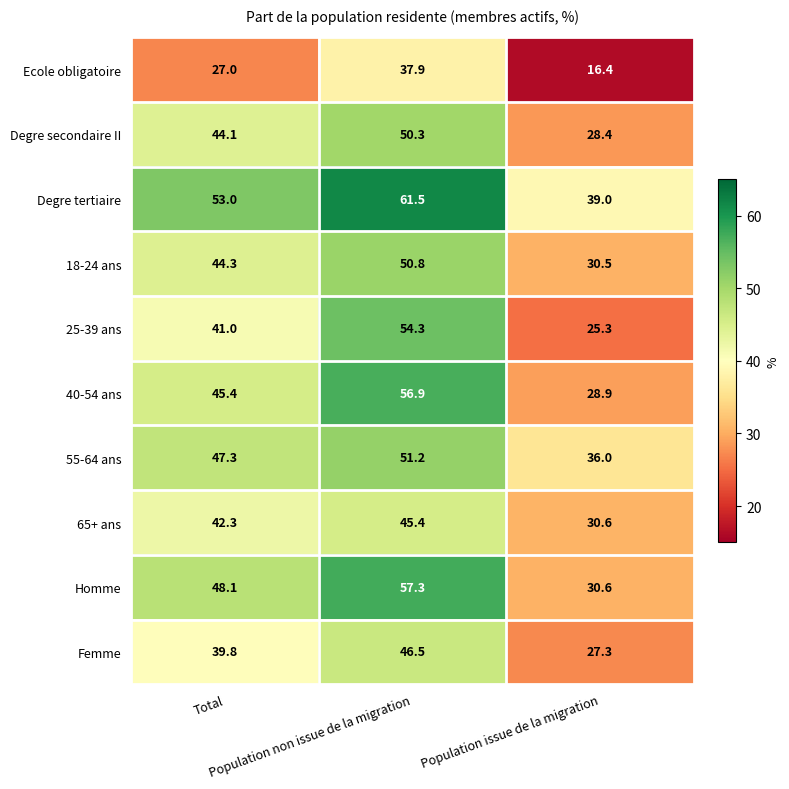

What is the sum of all Homme values?

136.0